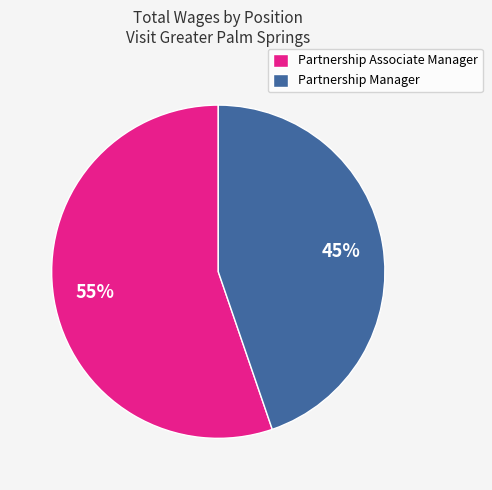

Rank the categories by value from highest to lowest.

Partnership Associate Manager, Partnership Manager